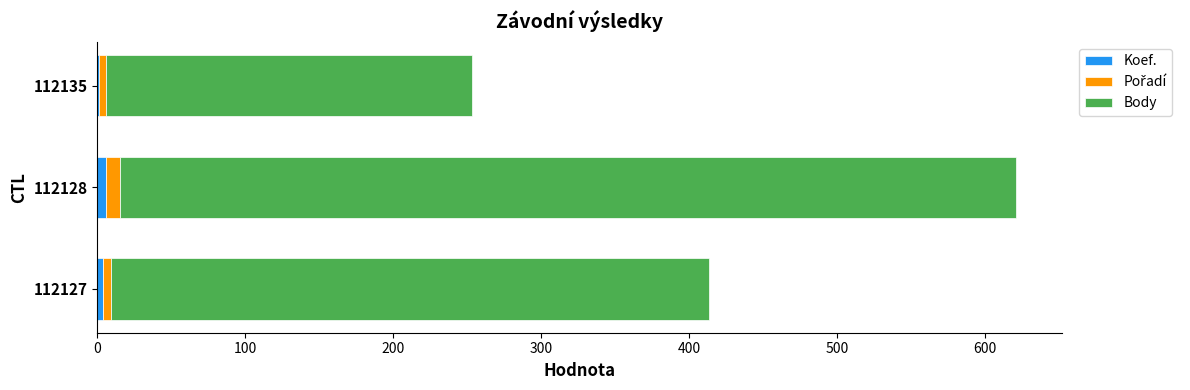

At which category is the sum across all series the highest?

112128